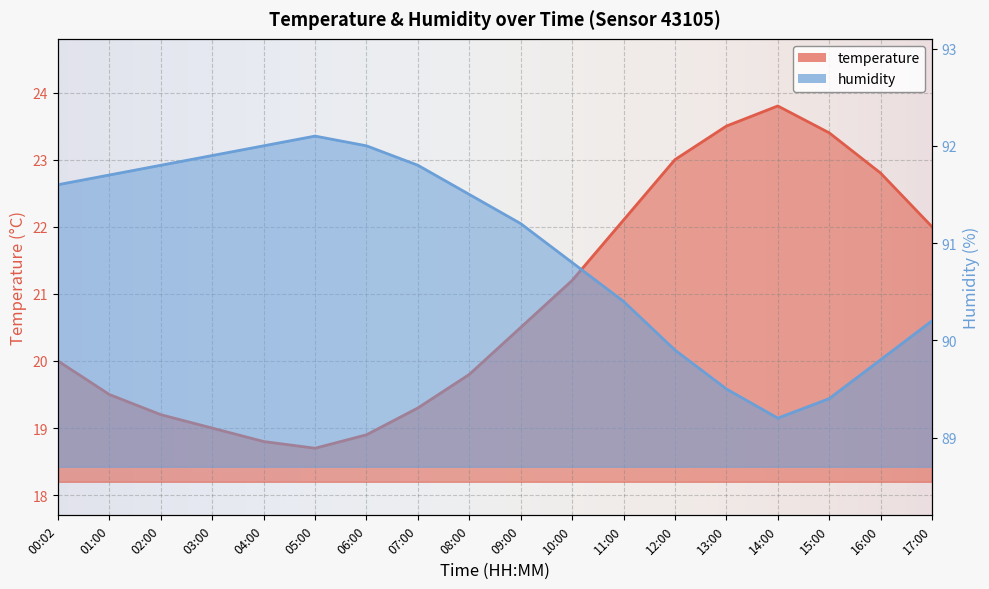

What are all the series names shown in the legend?

temperature, humidity